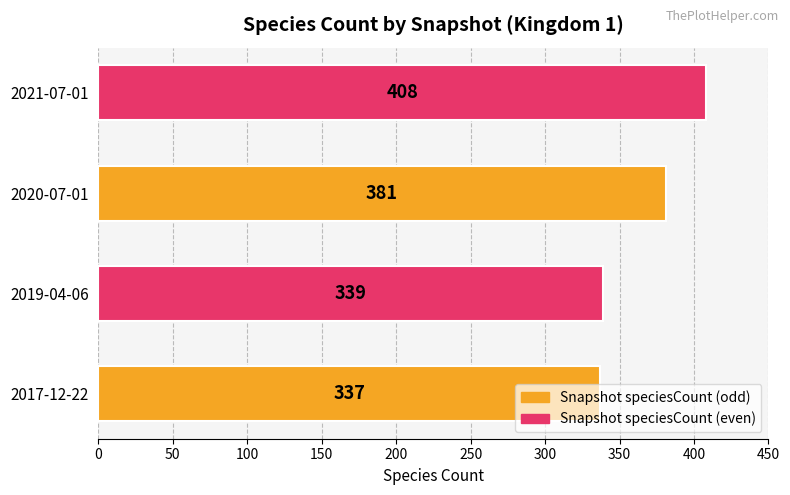

Rank the categories by value from highest to lowest.

2021-07-01, 2020-07-01, 2019-04-06, 2017-12-22